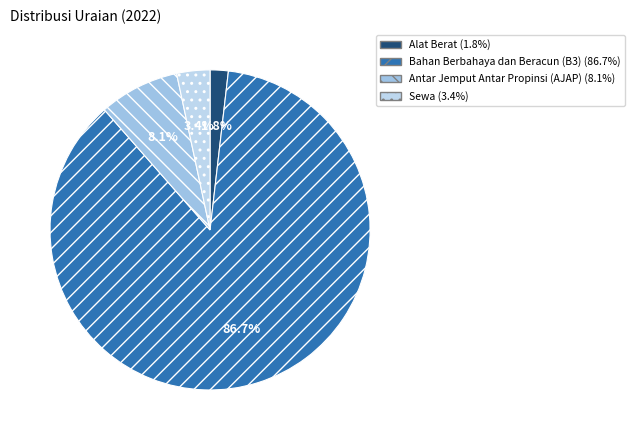

Which category has the smallest portion of the pie?

Alat Berat